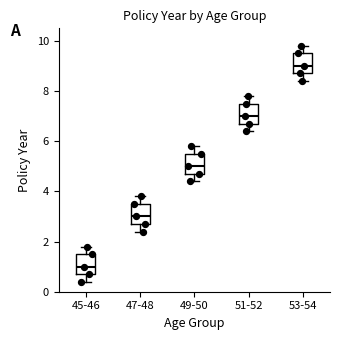

Reading left to right, read every box against the y-axis: the position of its median line, the range the box covers, and the ends of its whiskers. The values are not printed on the chart, so give them approximately, as read against the axis.

45-46: median 1.0, box 0.8 to 1.6, whiskers 0.4 to 1.8
47-48: median 3.0, box 2.8 to 3.6, whiskers 2.4 to 3.8
49-50: median 5.0, box 4.8 to 5.6, whiskers 4.4 to 5.8
51-52: median 7.0, box 6.8 to 7.6, whiskers 6.4 to 7.8
53-54: median 9.0, box 8.8 to 9.6, whiskers 8.4 to 9.8